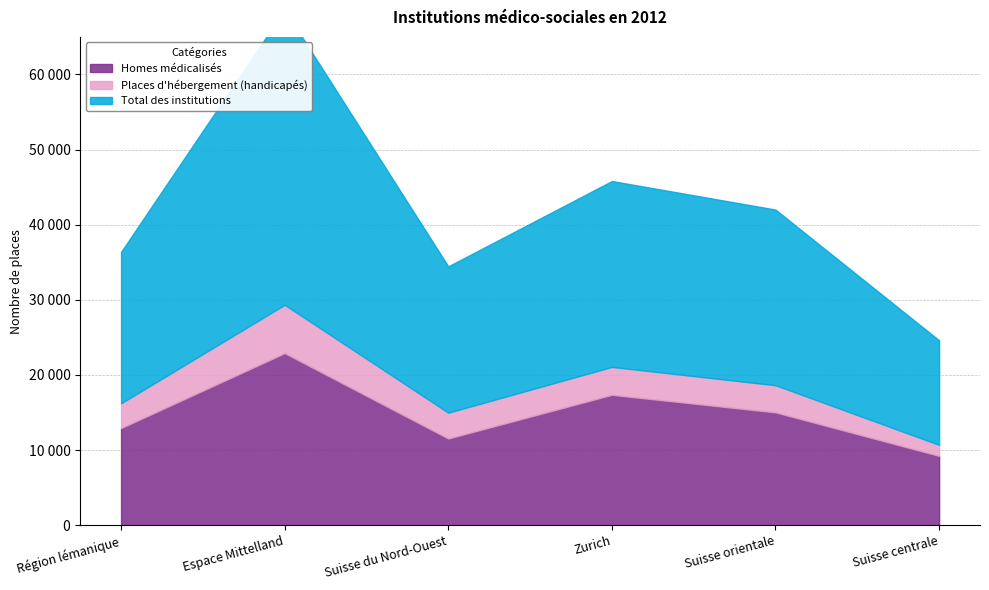

Where is the first local maximum for Total des institutions?

Espace Mittelland